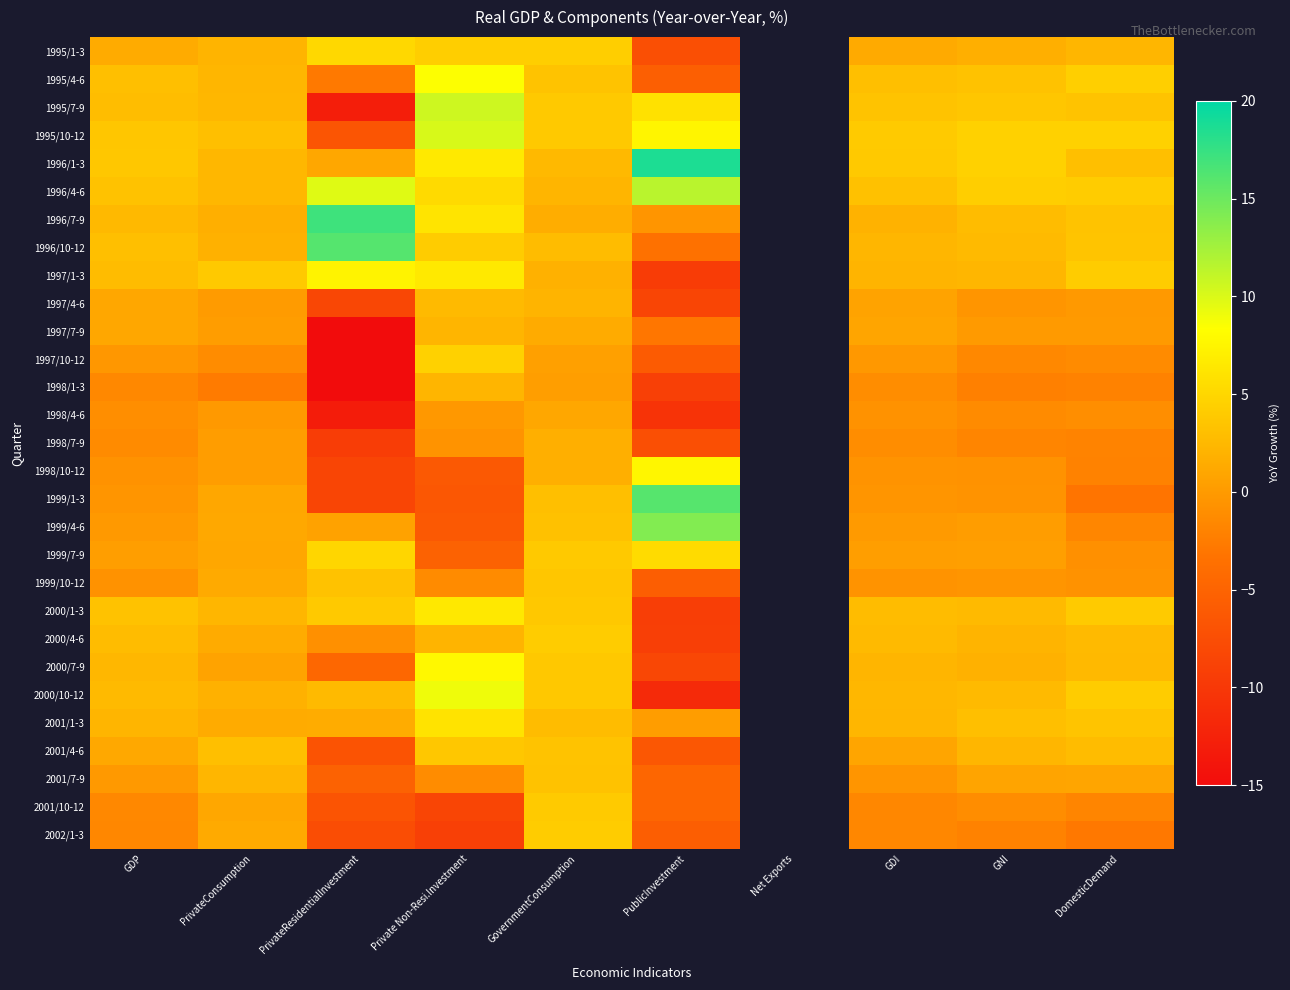

Is the value of 1996/10-12 at GNI greater than the value of 1997/7-9 at GovernmentConsumption?

Yes